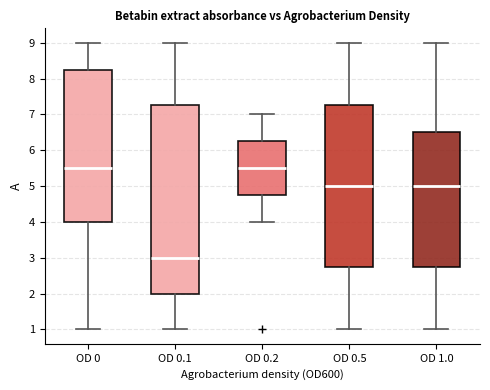

Where is the upper edge of the box for OD 1.0 on the y-axis? The values are not printed on the chart, so give them approximately, as read against the axis.

6.5